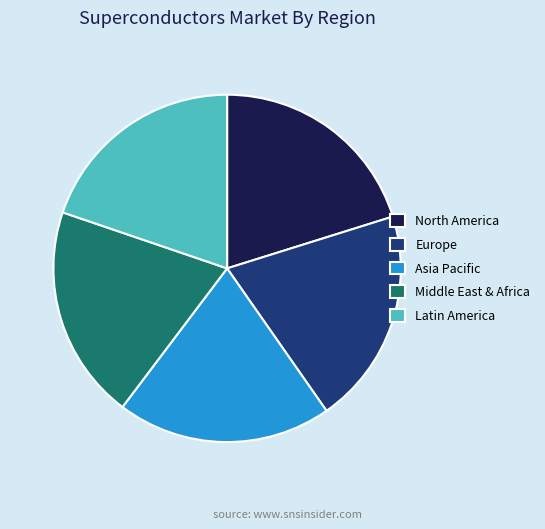

Is the sum of Middle East & Africa and Europe greater than half?

No